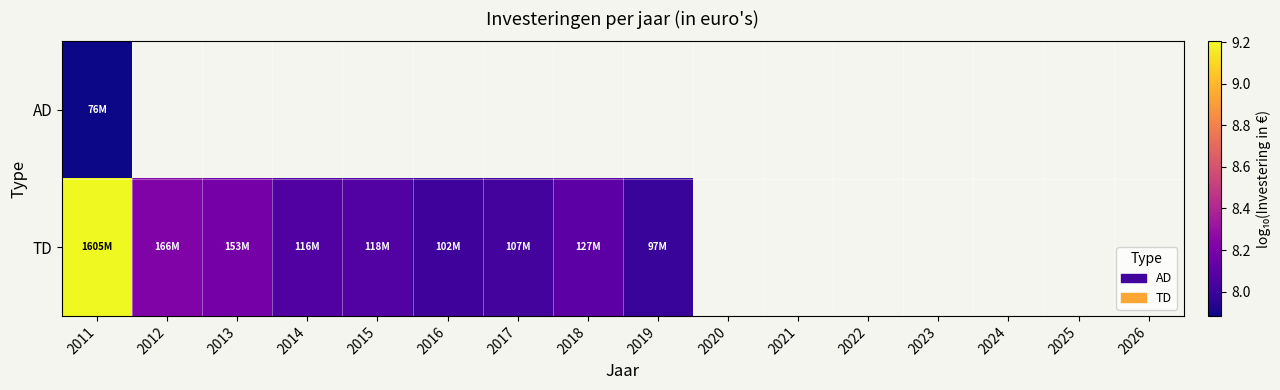

What is the total value across all series at 2011?

17.1